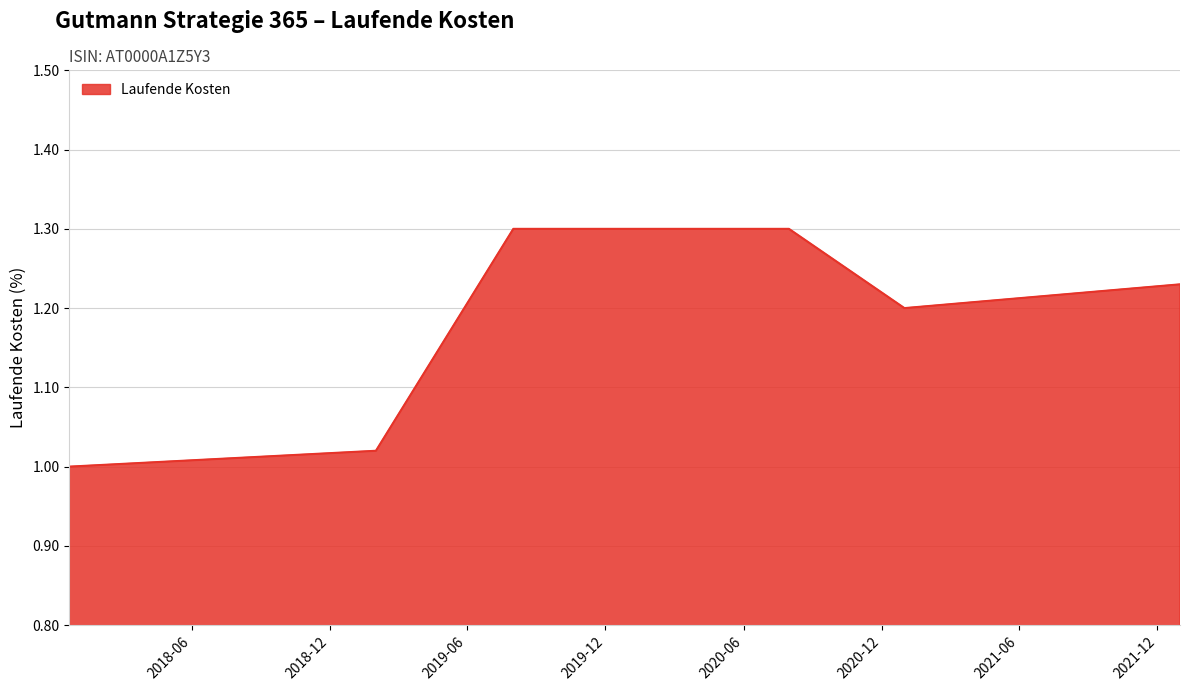

What is the greatest value displayed?

1.3